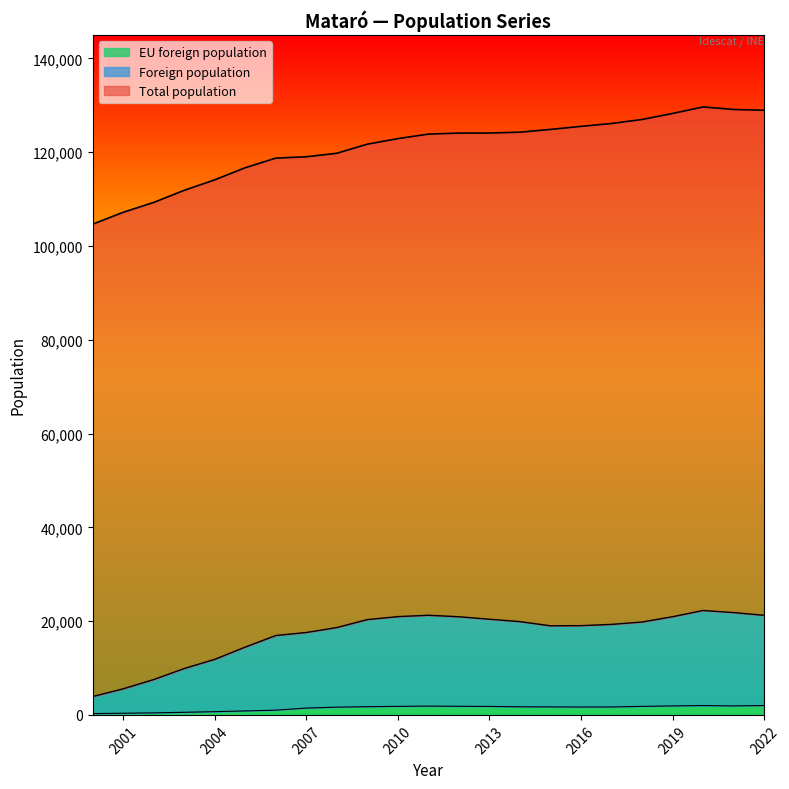

What is the lowest value of the EU % of foreign series?

5.6